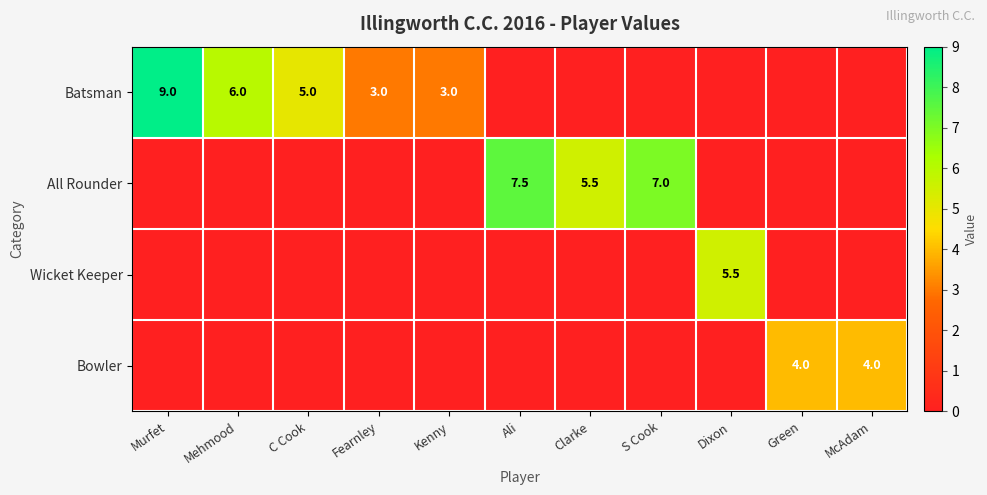

The value of Batsman at Mehmood is 9.6. True or false?

False